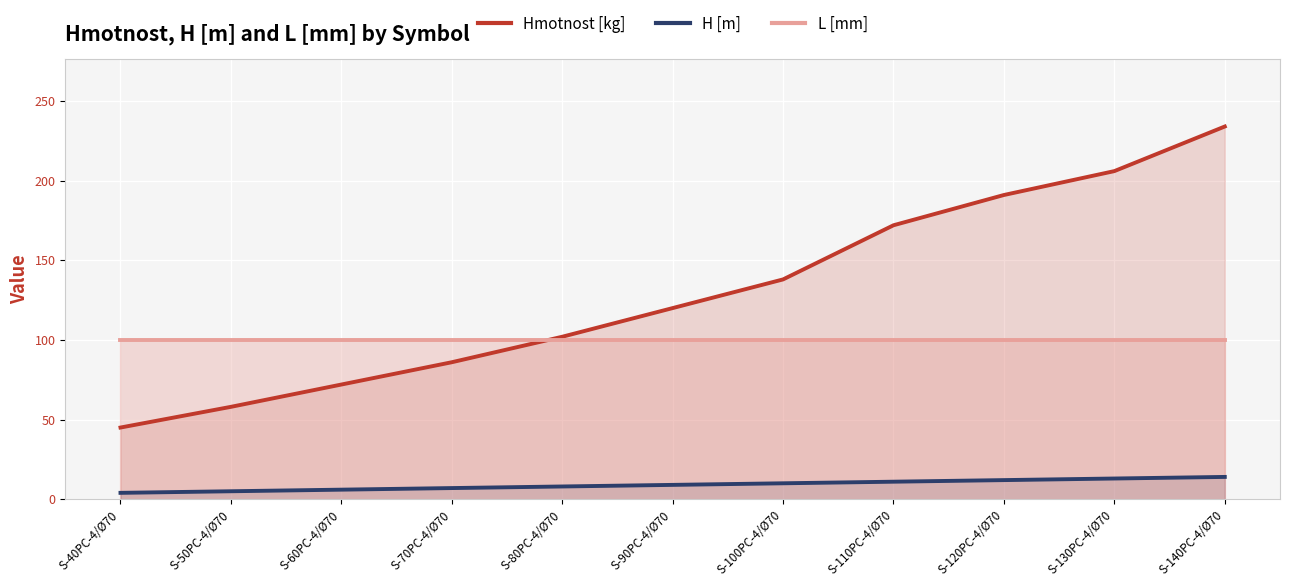

Rank the series at S-90PC-4/Ø70 from highest to lowest value.

Hmotnost [kg], L [mm], H [m]